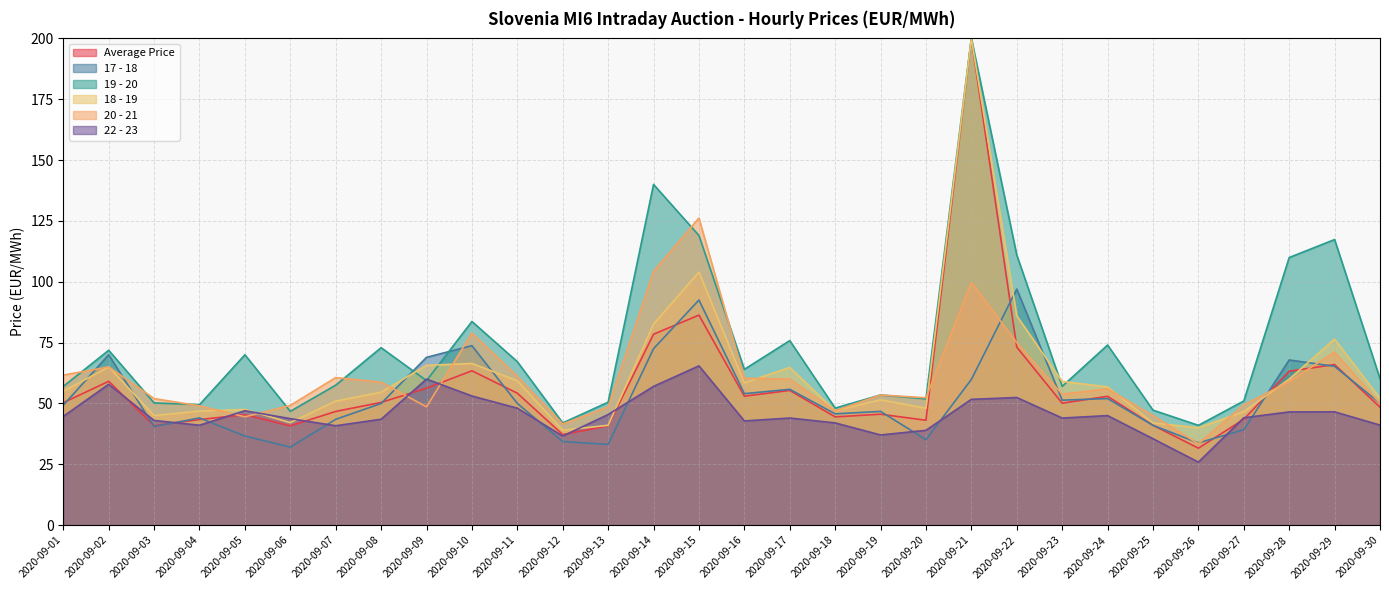

Which series has the largest total across all categories?

19 - 20